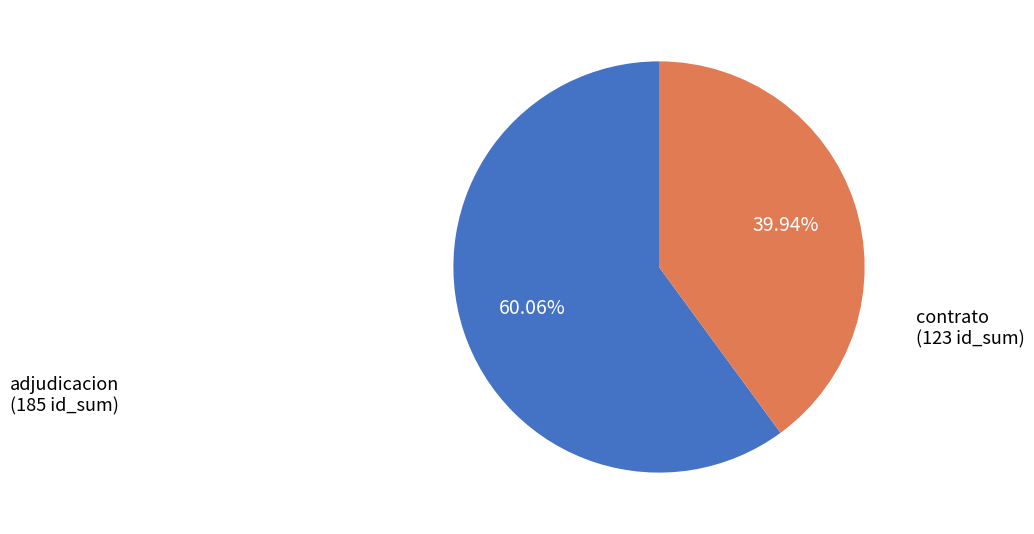

Approximately how many times larger is the value at adjudicacion compared to contrato?

1.5